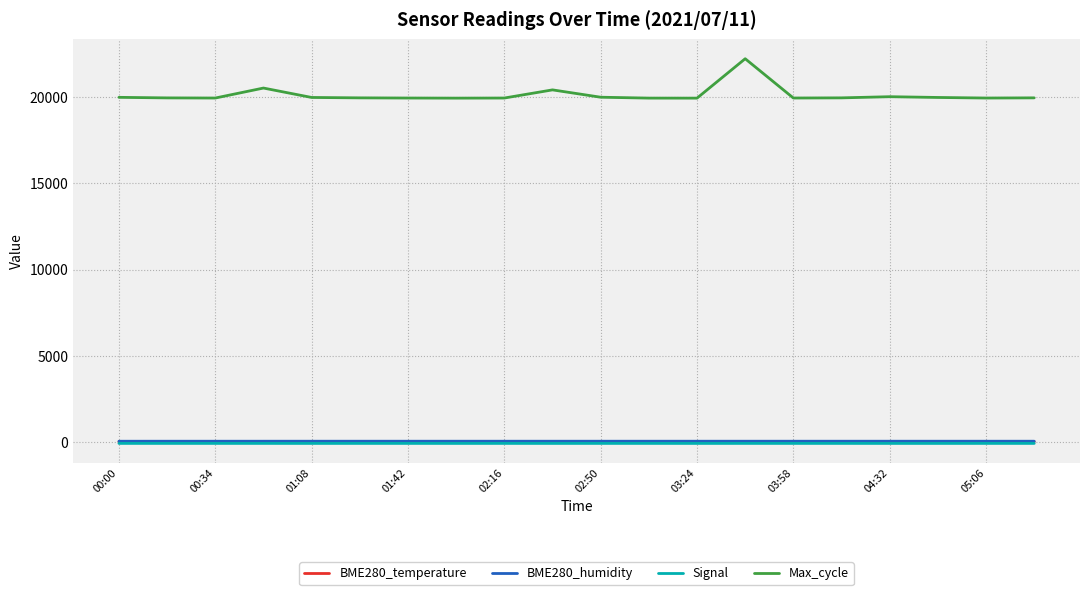

Which series has the largest total across all categories?

Max_cycle